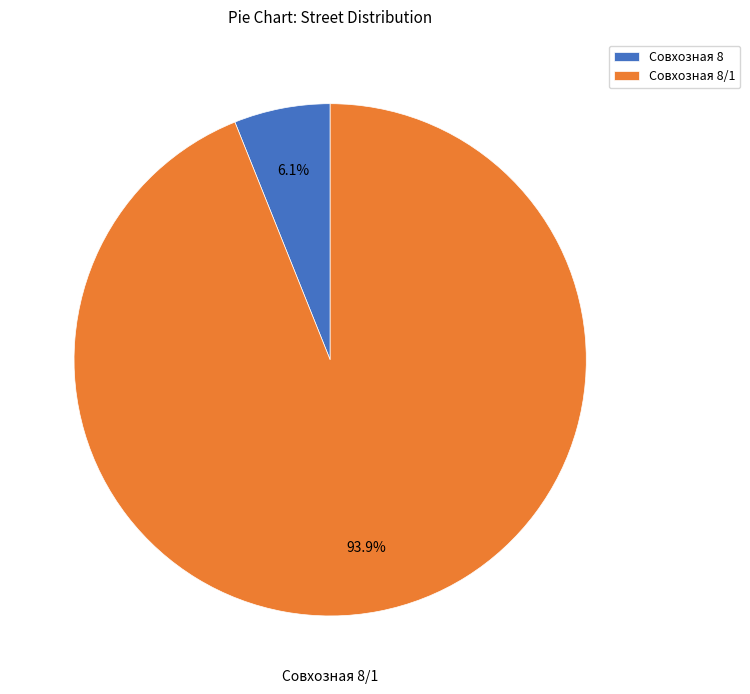

True or false: Совхозная 8 accounts for 12% of the total.

False